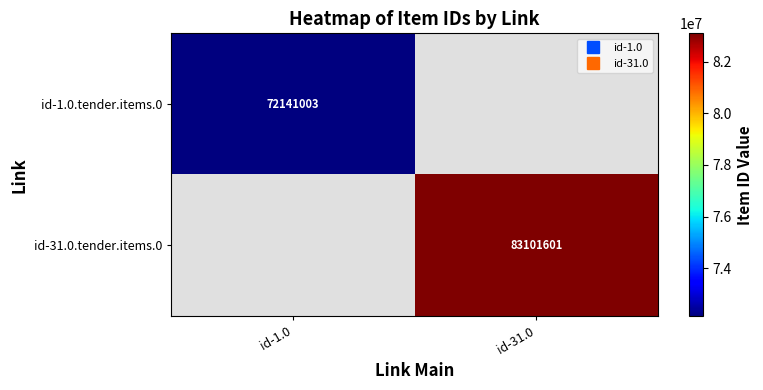

The id-31.0.tender.items.0 series shows 83101601.0 at id-31.0. True or false?

True